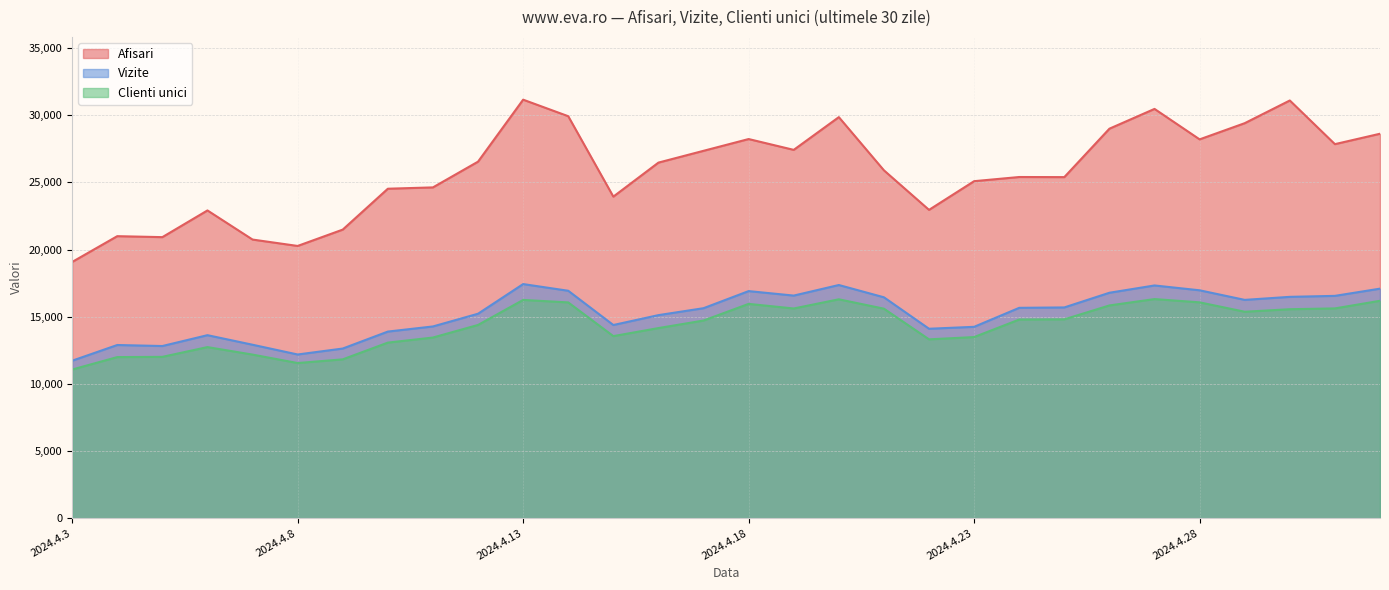

At 2024.4.27, list the series in order from smallest to largest.

Clienti unici, Vizite, Afisari